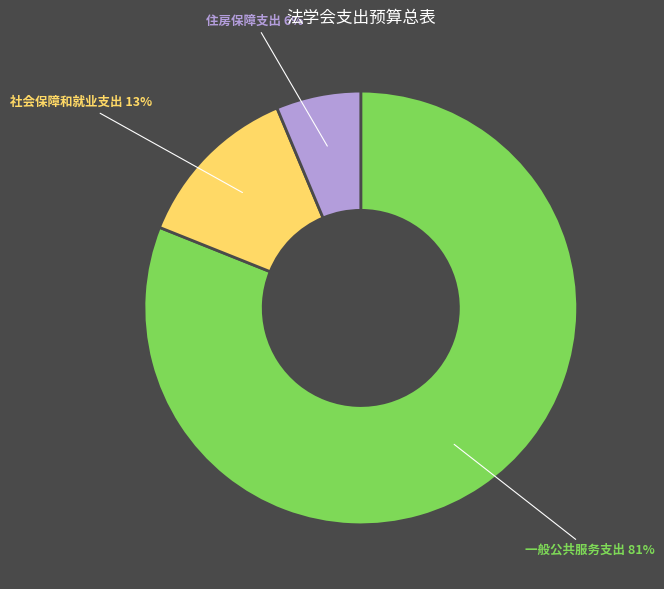

To the nearest percent, what is the difference between the largest and smallest slice percentages?

75%